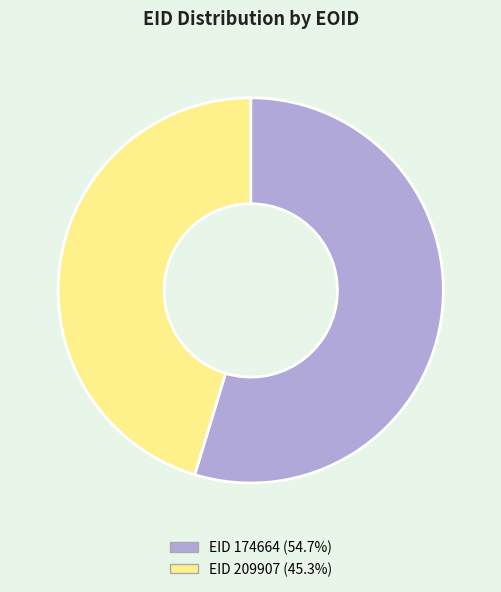

Does EID 174664 (54.7%) account for over 50% of the chart?

Yes